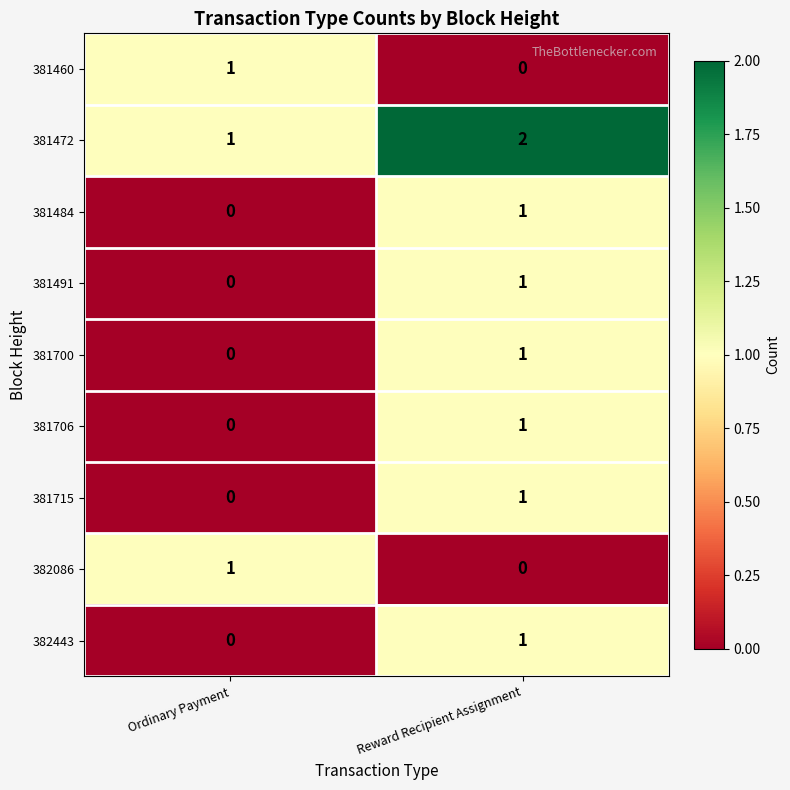

The 381491 series shows 1 at Ordinary Payment. True or false?

False